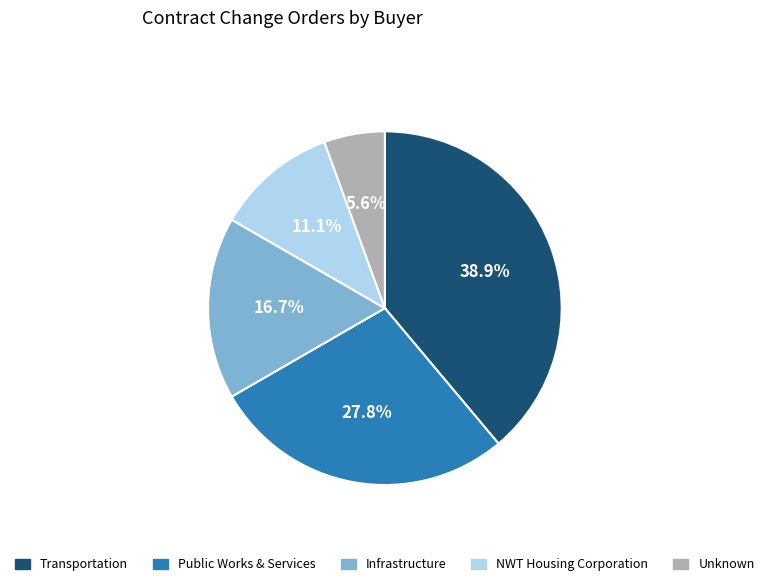

Approximately how many times larger is the value at Public Works & Services compared to Transportation?

0.7